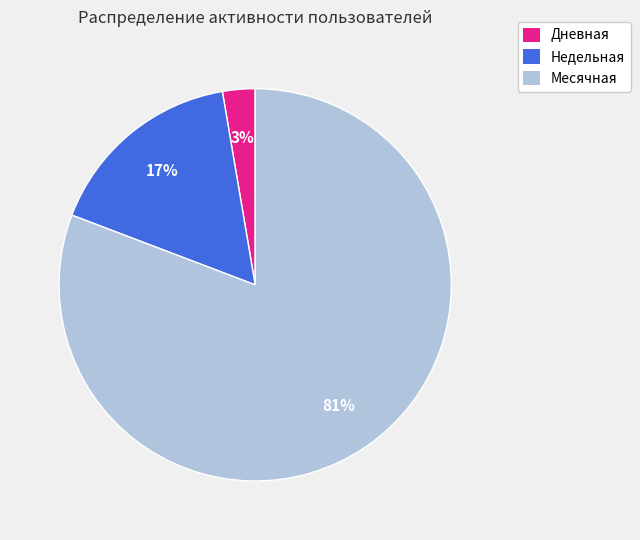

How many segments does this pie chart have?

3